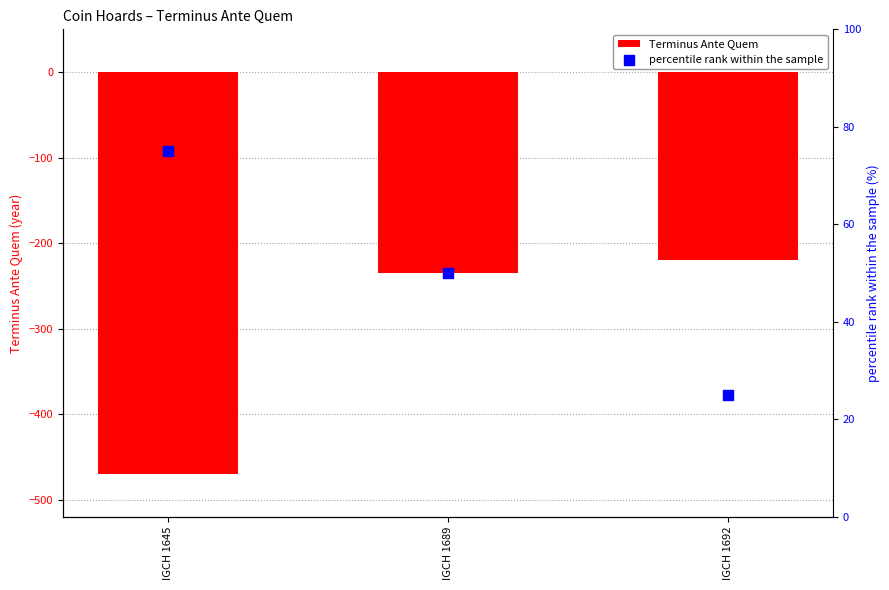

What are all the series names shown in the legend?

Terminus Ante Quem, percentile rank within the sample